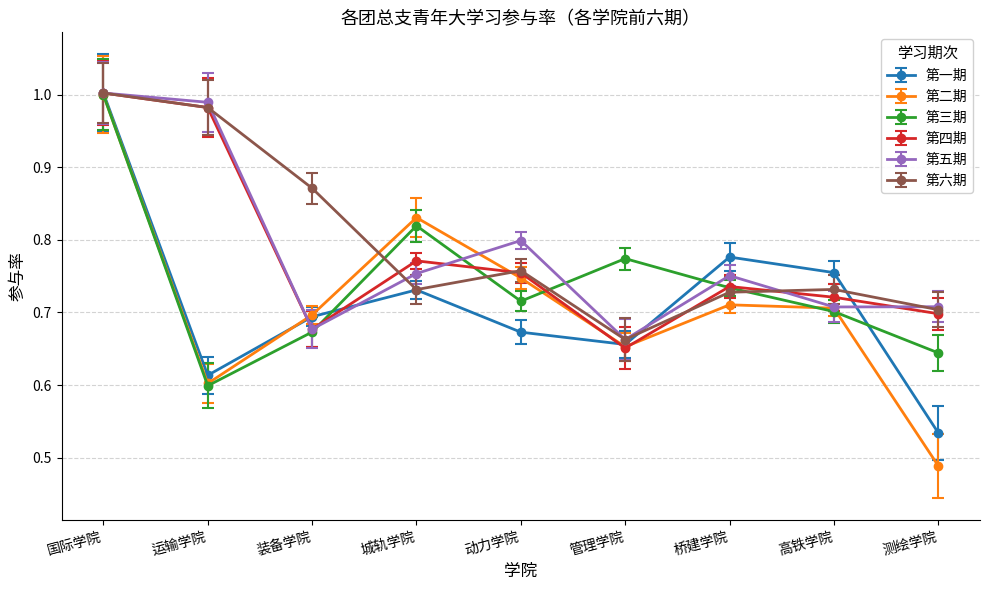

True or false: 第五期 has a value of 0.7 at 高铁学院.

True